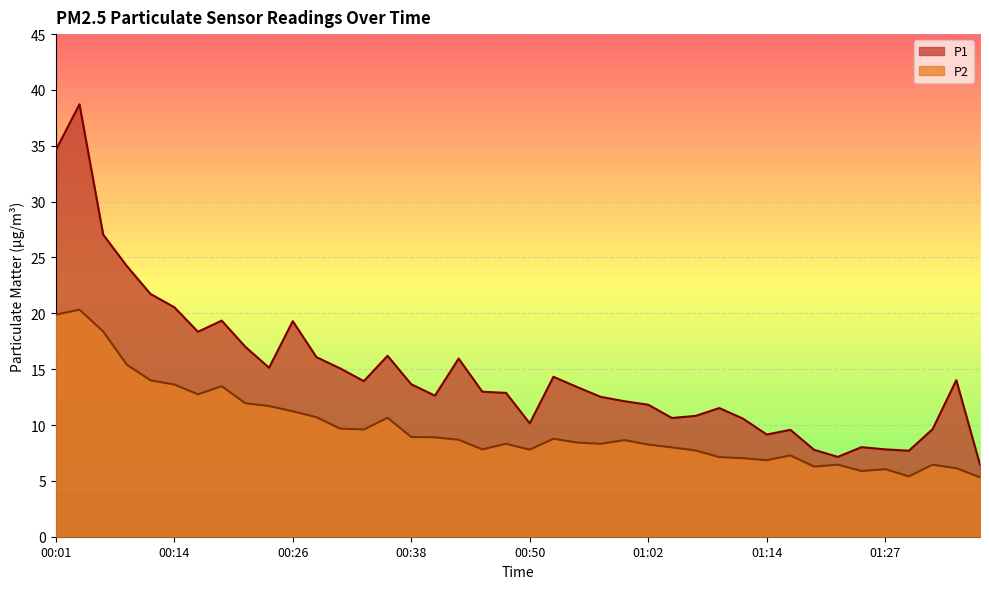

Which series changed the most between 00:18 and 00:36?

P1